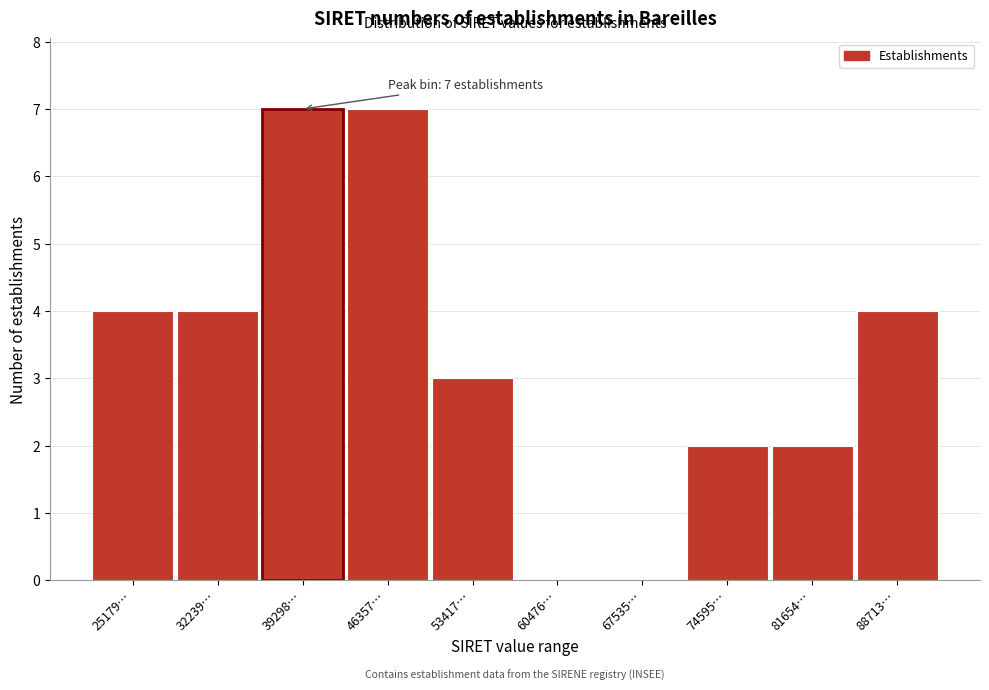

Reading left to right, extract all data points from this chart.

25179…=4	32239…=4	39298…=7	46357…=7	53417…=3	60476…=0	67535…=0	74595…=2	81654…=2	88713…=4